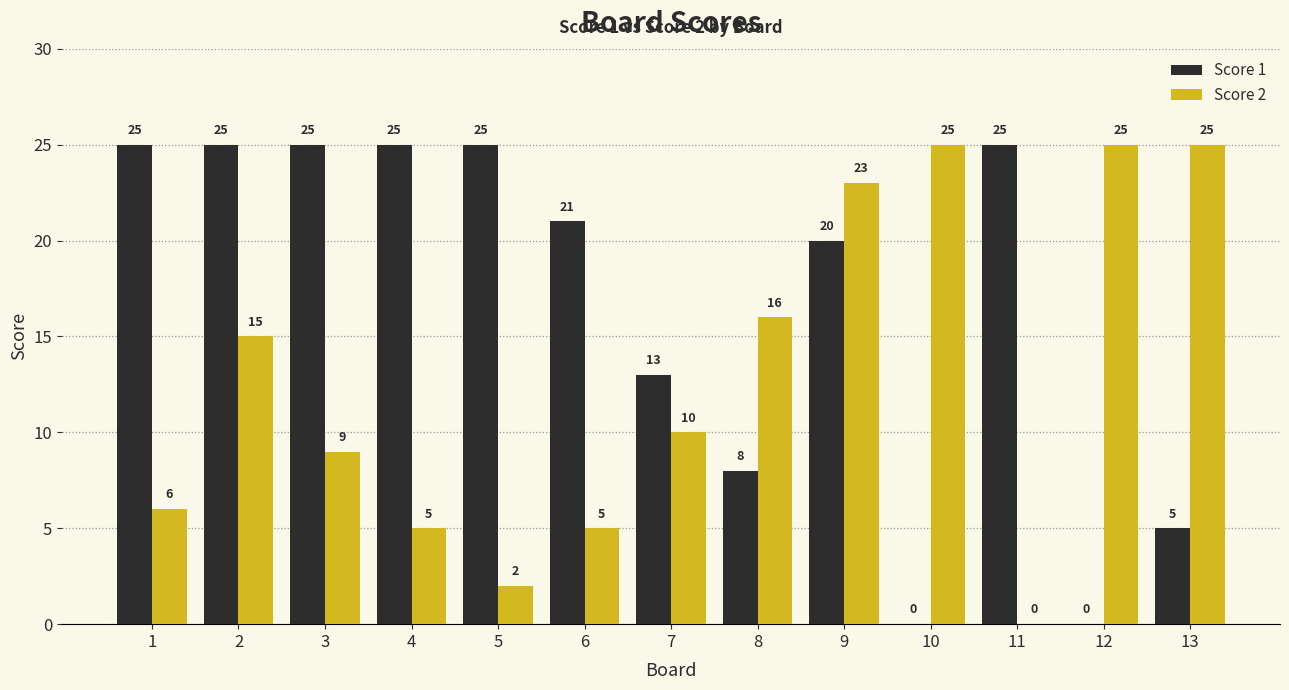

How many groups of bars are there?

13